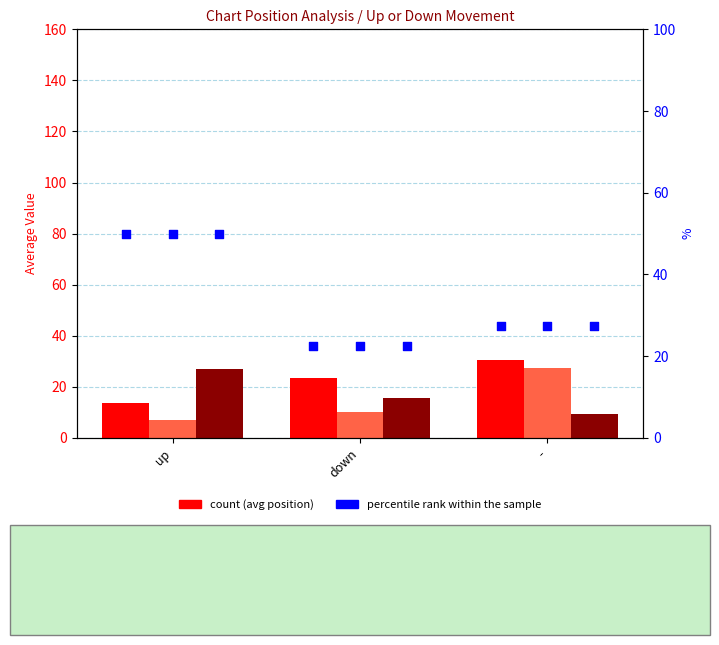

Which series contains the highest Y value?

percentile rank within the sample